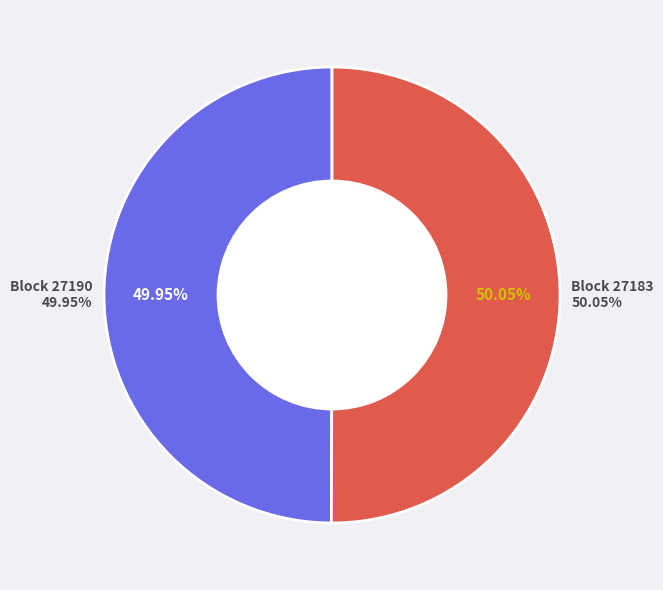

Is the sum of 27183 and 27190 greater than half?

Yes